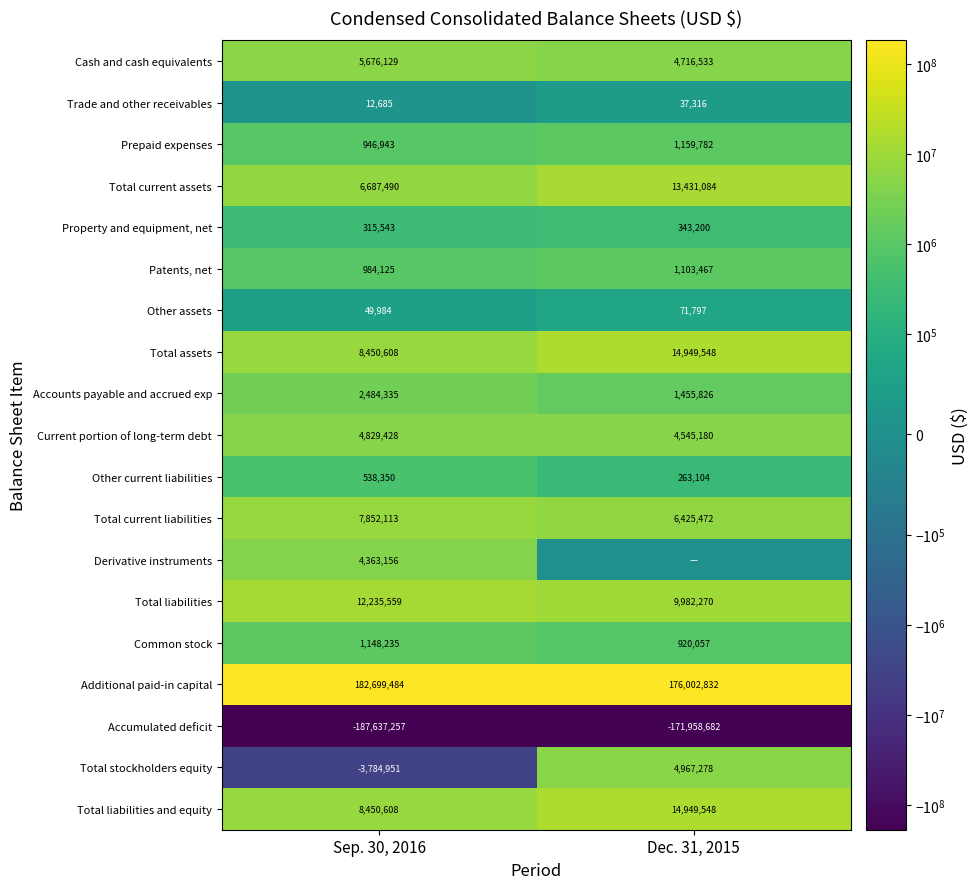

Which category has the lowest value in the Total liabilities series?

Dec. 31, 2015